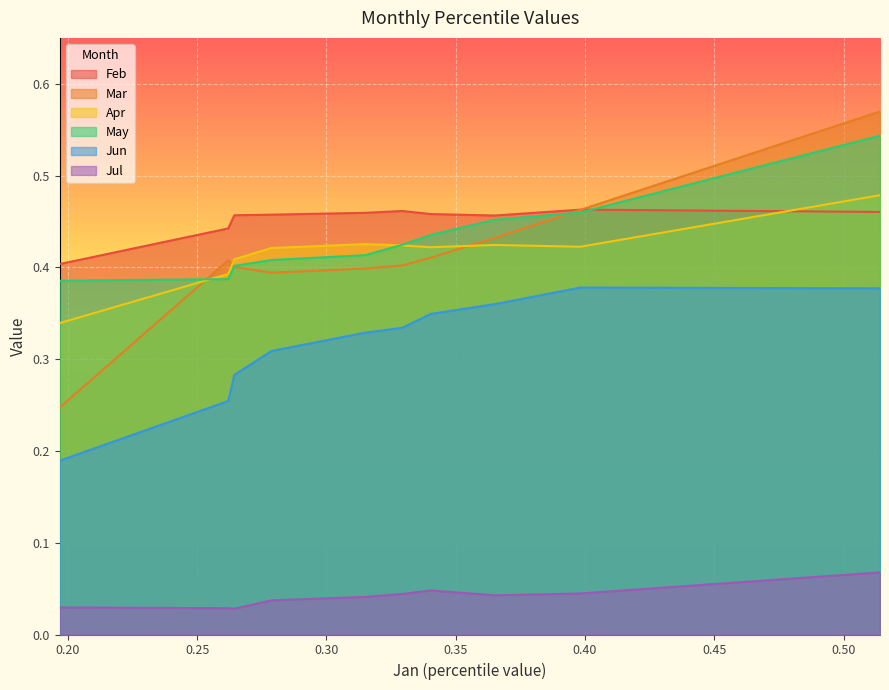

What is the sum of all Jun values?

3.2